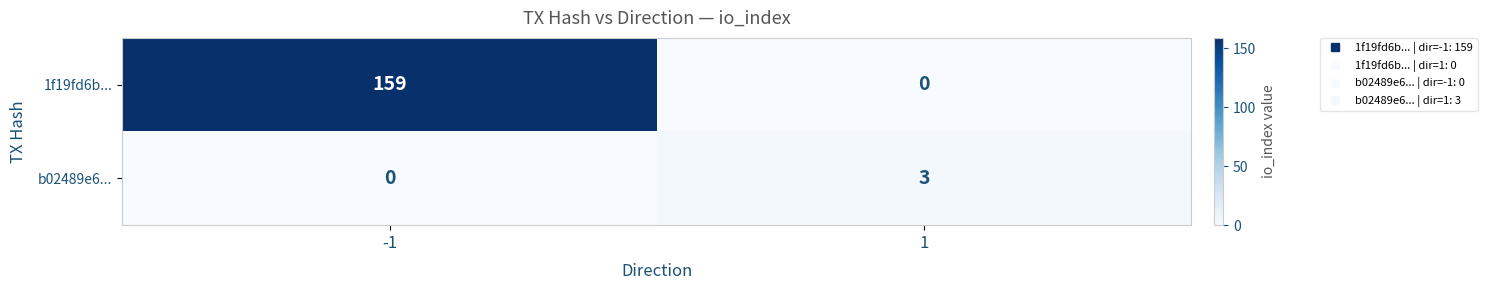

Reading right to left, list all the values displayed in this chart.

1f19fd6b...: 0	159
b02489e6...: 3	0